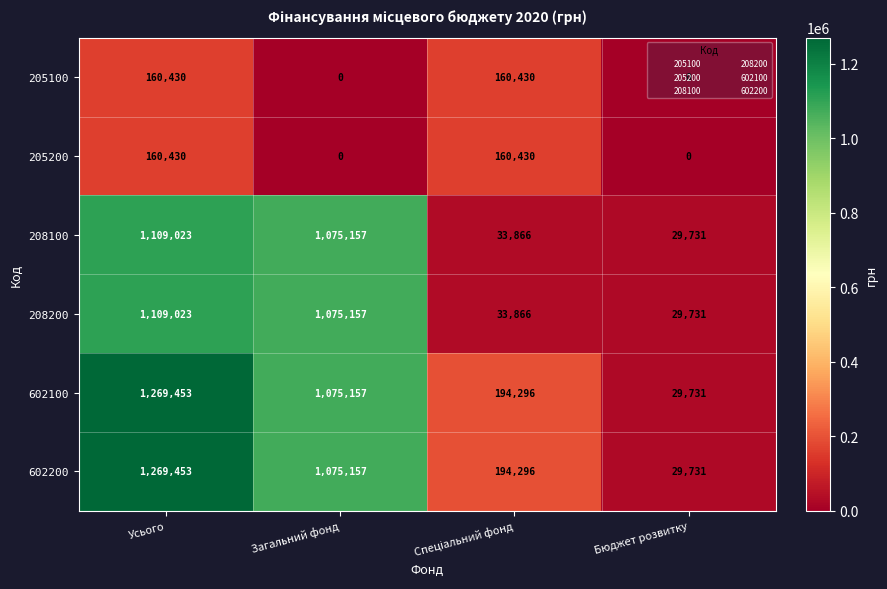

At which category is the sum across all series the highest?

Усього